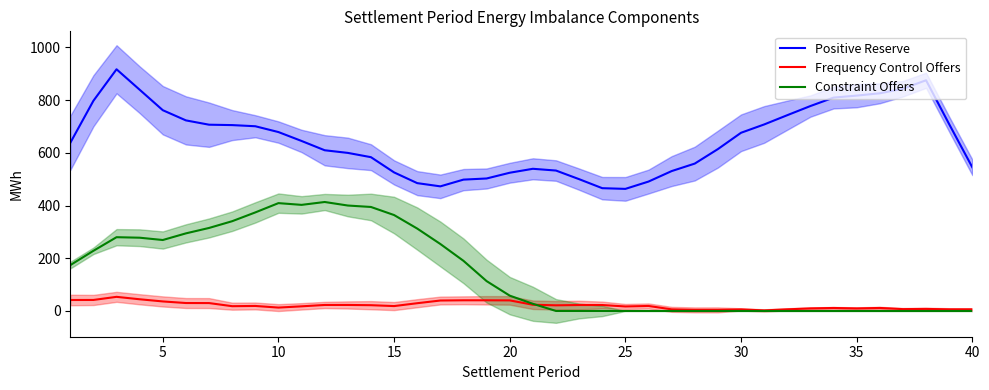

Is it true that Constraint Offers equals 0.0 at 40?

True